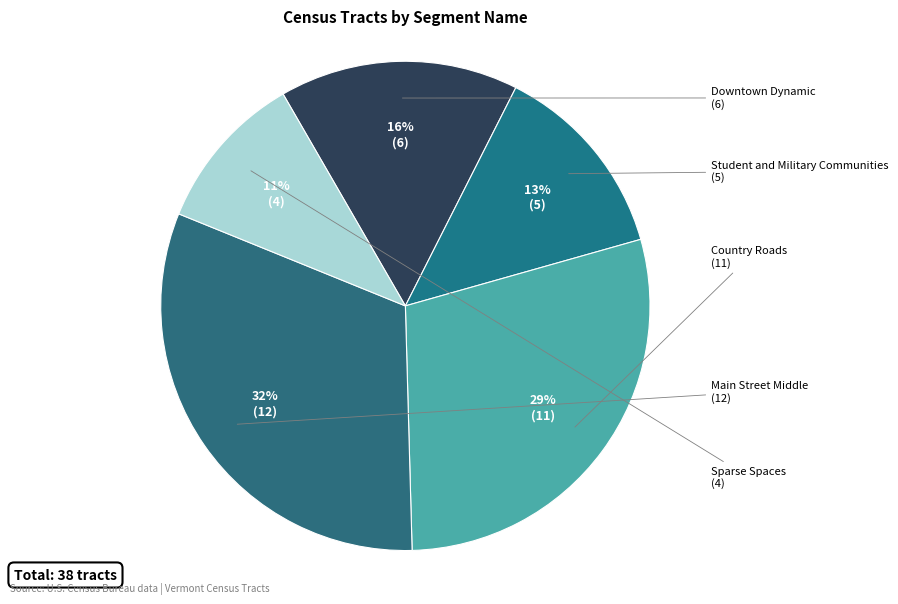

Count the number of slices in the pie.

5